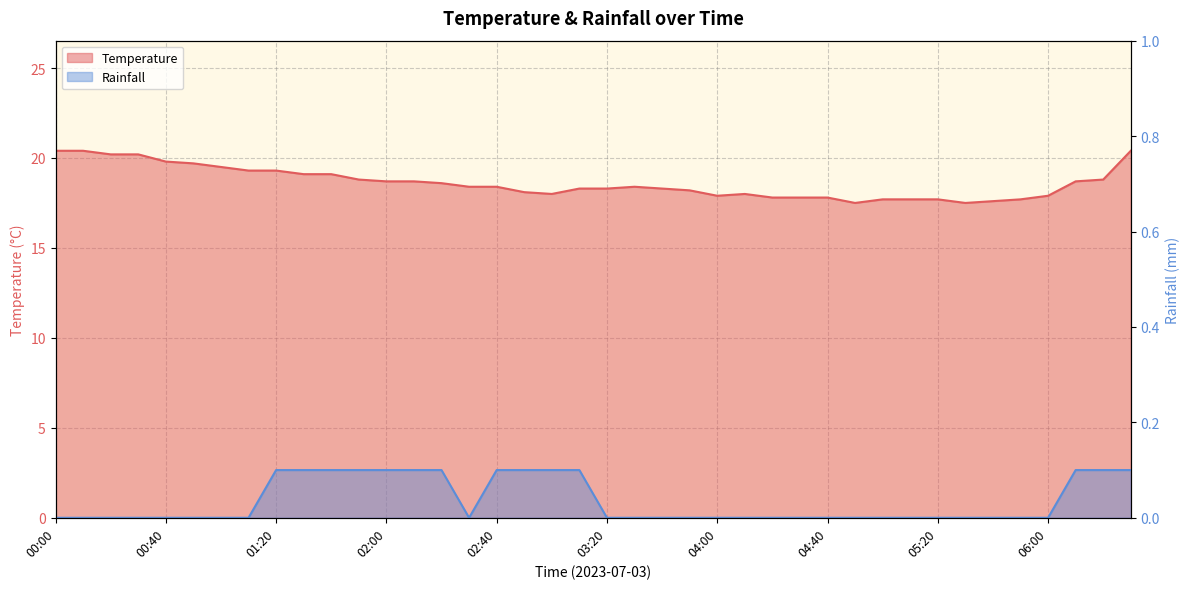

At how many categories does at least one series exceed 16?

40